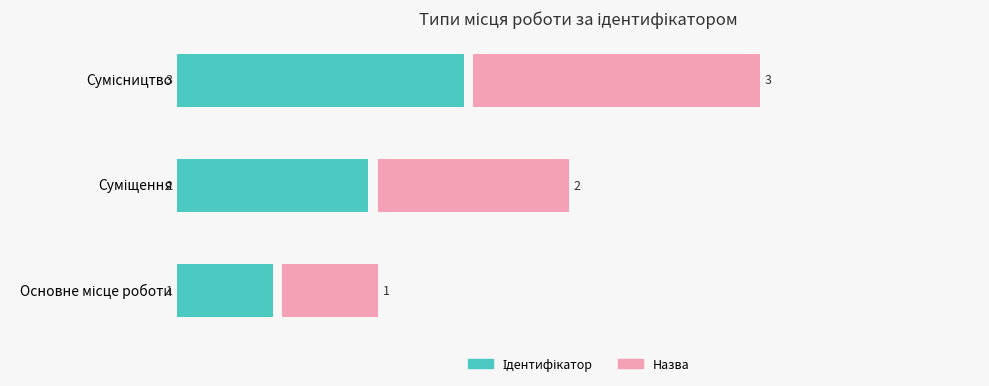

How many data points does each series have?

3